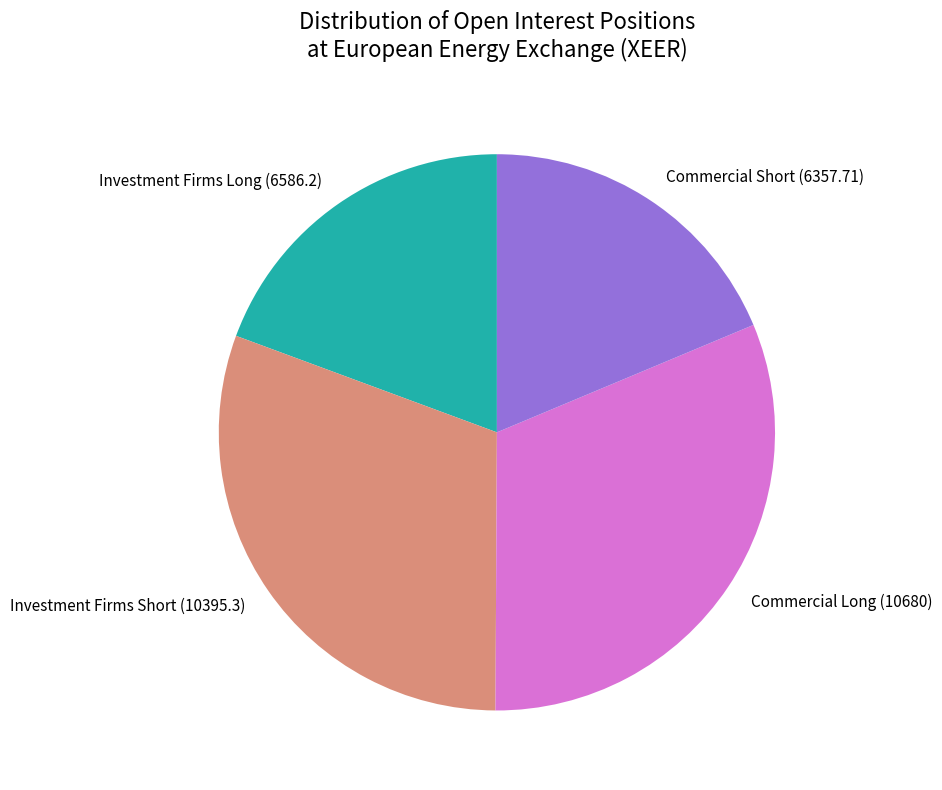

Does Commercial Long (10680) account for over 50% of the chart?

No